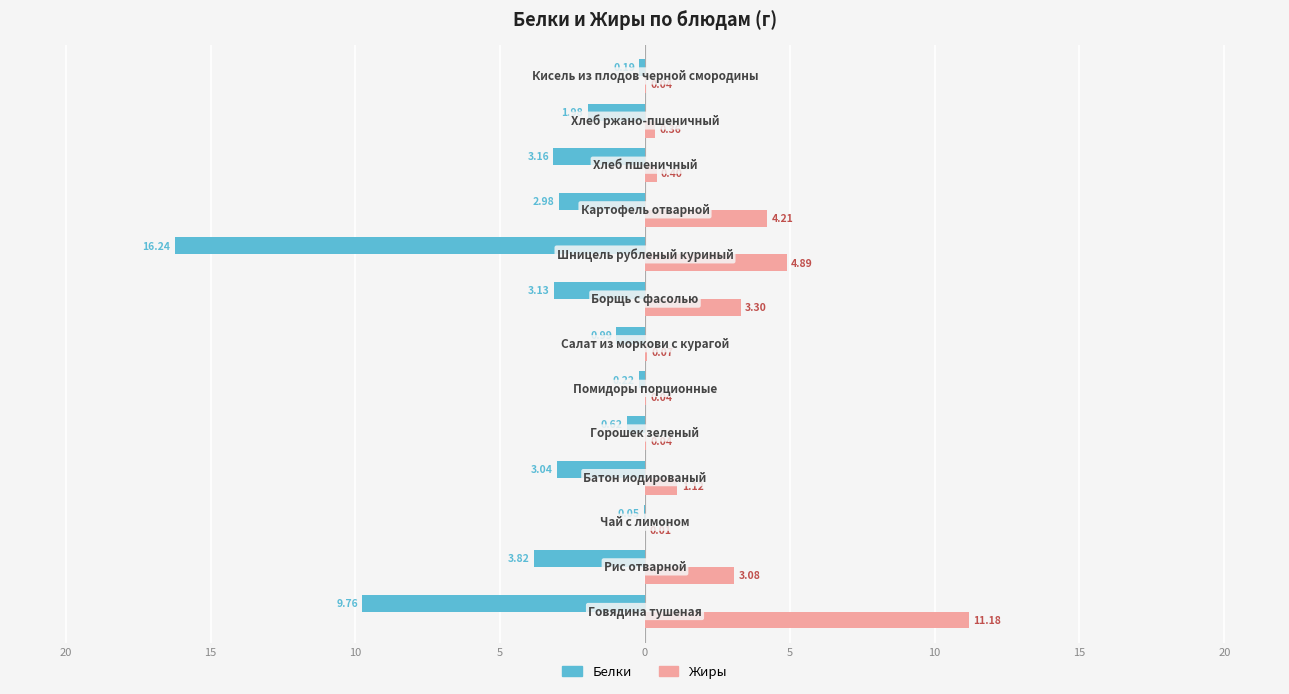

What is the value of the Жиры bar at the 2nd from the left?

3.1